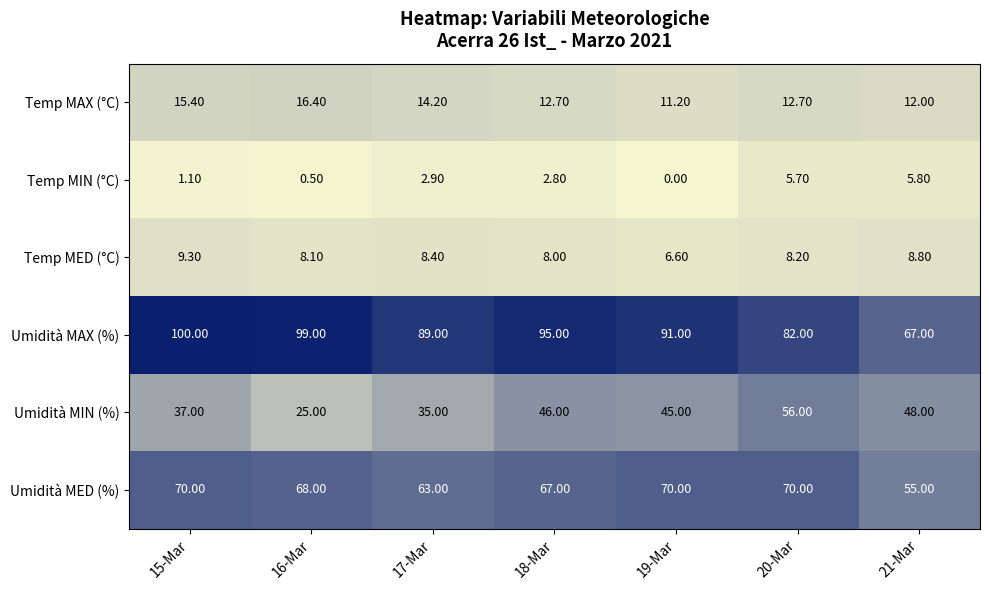

Rank the categories by Temp MIN (°C) value from lowest to highest.

19-Mar, 16-Mar, 15-Mar, 18-Mar, 17-Mar, 20-Mar, 21-Mar